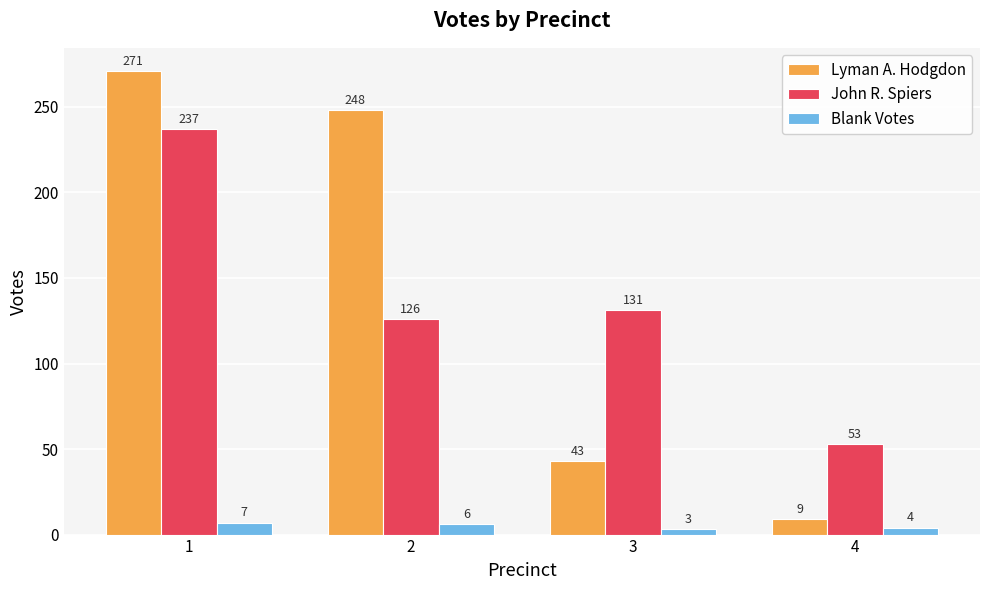

What are all the series names shown in the legend?

Lyman A. Hodgdon, John R. Spiers, Blank Votes